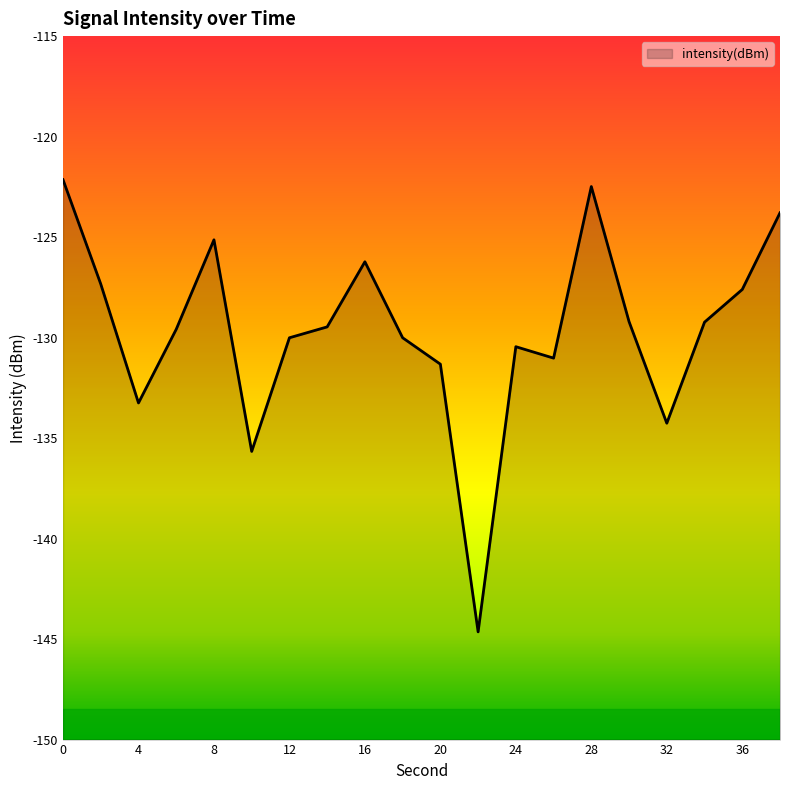

What value does the data have at 2?

-127.3